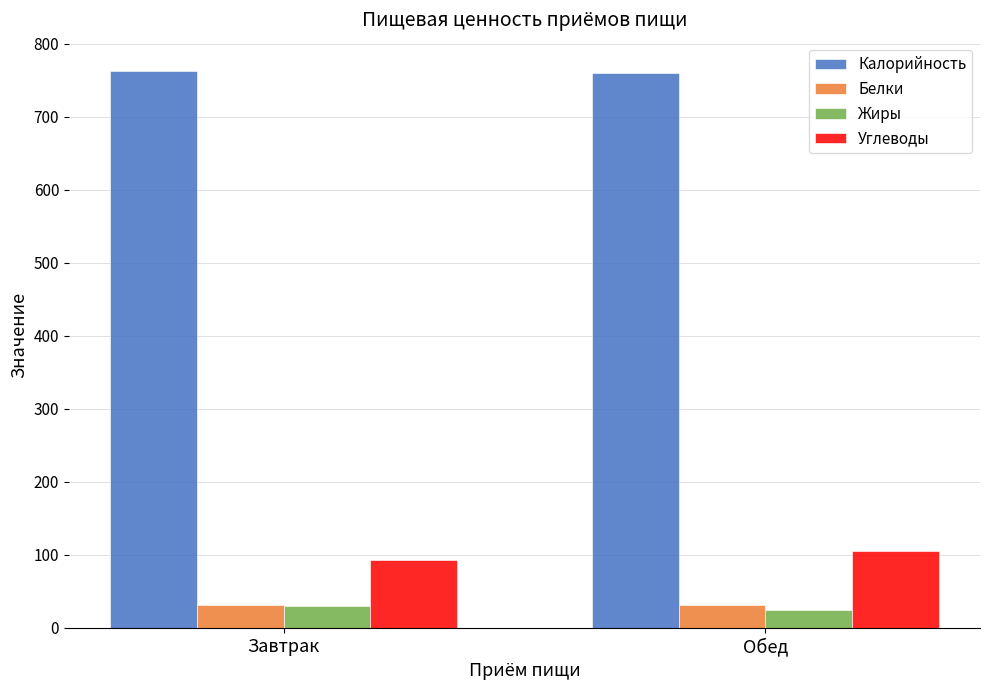

What is the difference between the highest and lowest values at Обед?

735.7